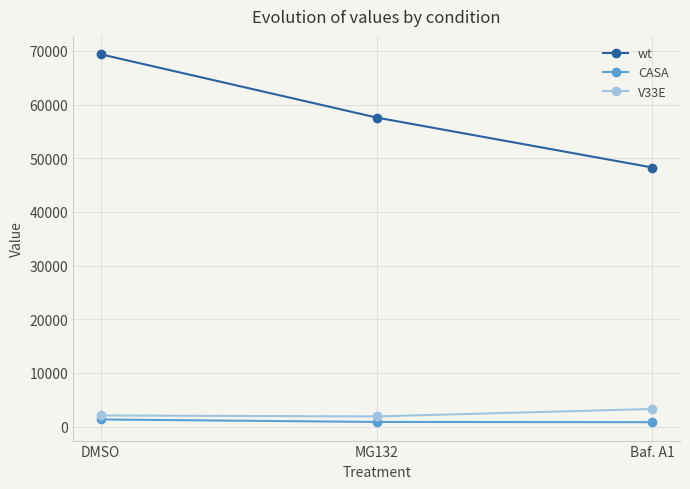

Which series changed the most between DMSO and Baf. A1?

wt